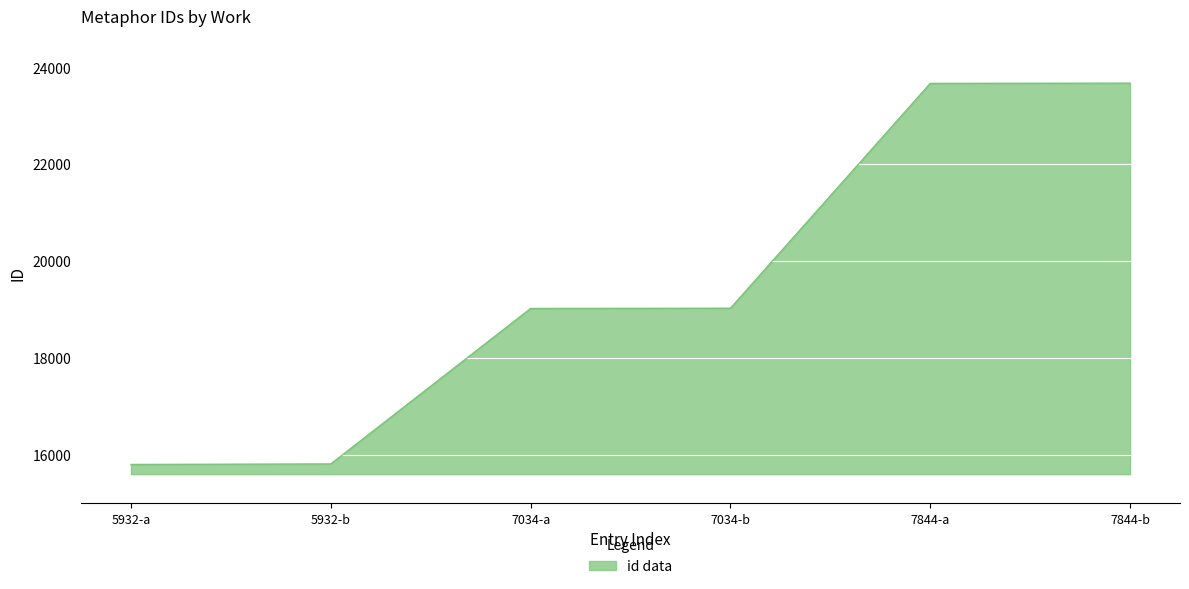

Between 5932-a and 7844-a, which is larger?

7844-a